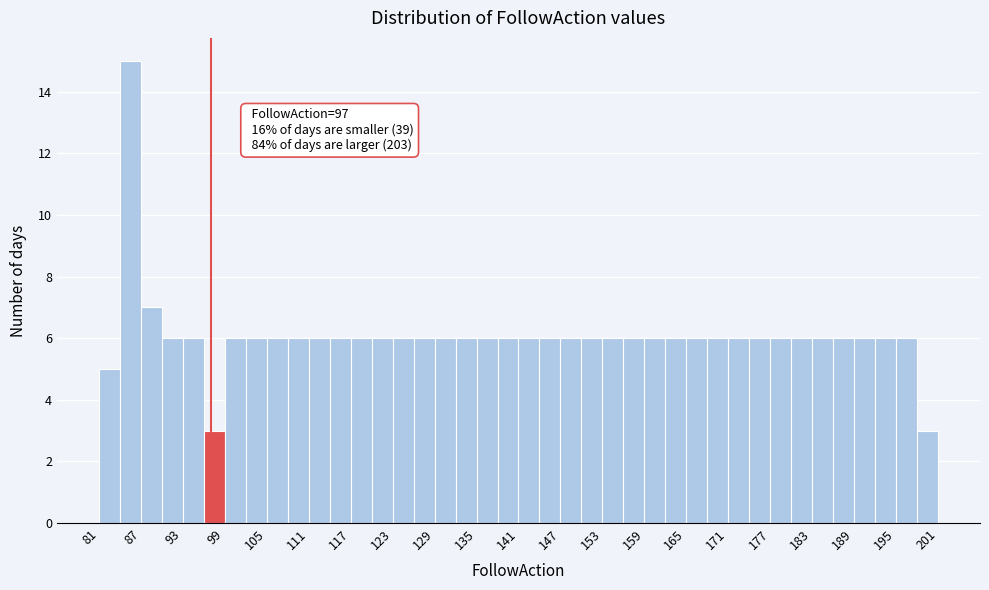

Read against the x-axis, roughly where is the centre of the tallest bar?

86